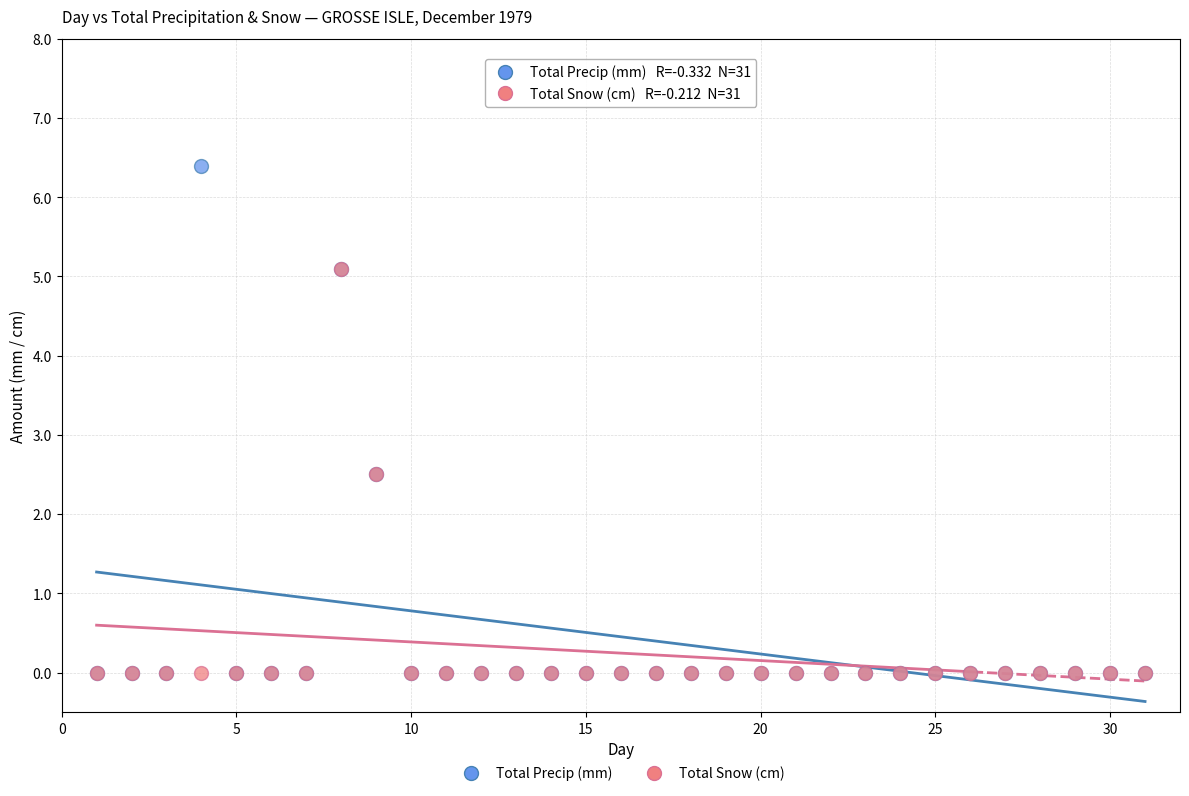

What are all the series names shown in the legend?

Total Precip (mm), Total Snow (cm)